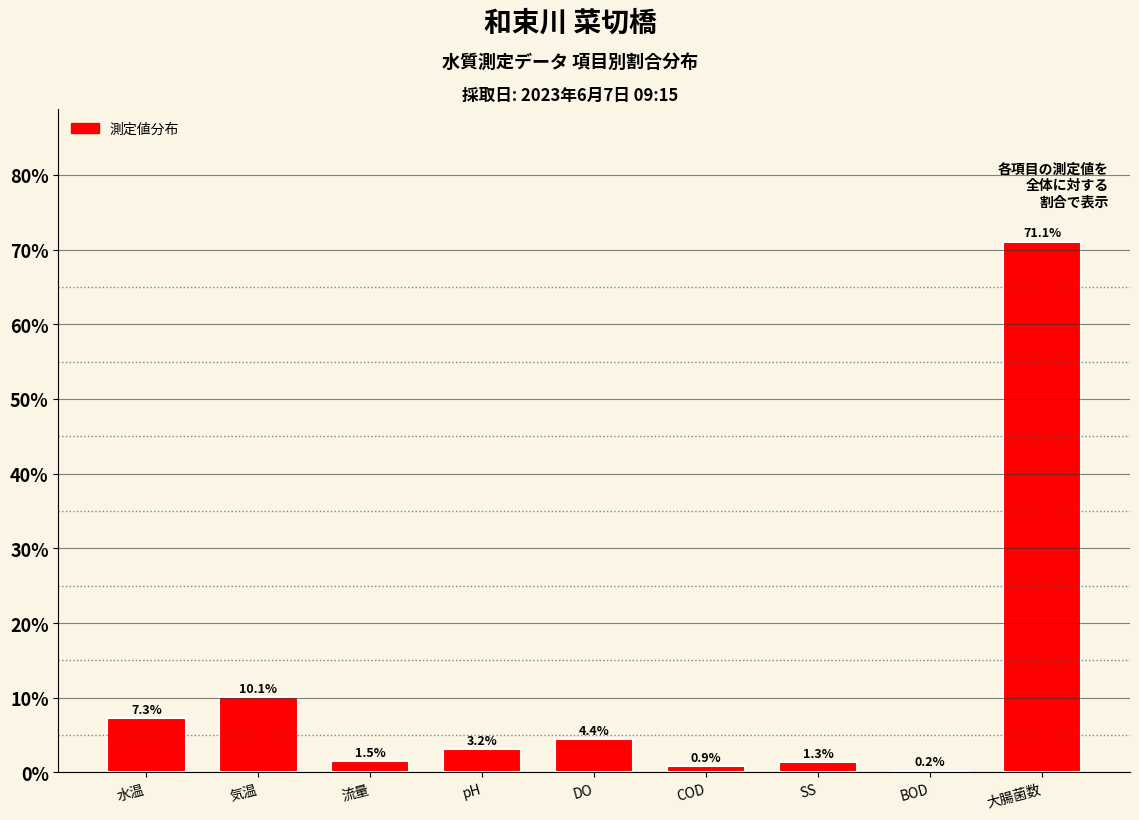

Reading right to left, what are all the values shown in this chart?

大腸菌数=71.1	BOD=0.2	SS=1.3	COD=0.9	DO=4.4	pH=3.2	流量=1.5	気温=10.1	水温=7.3